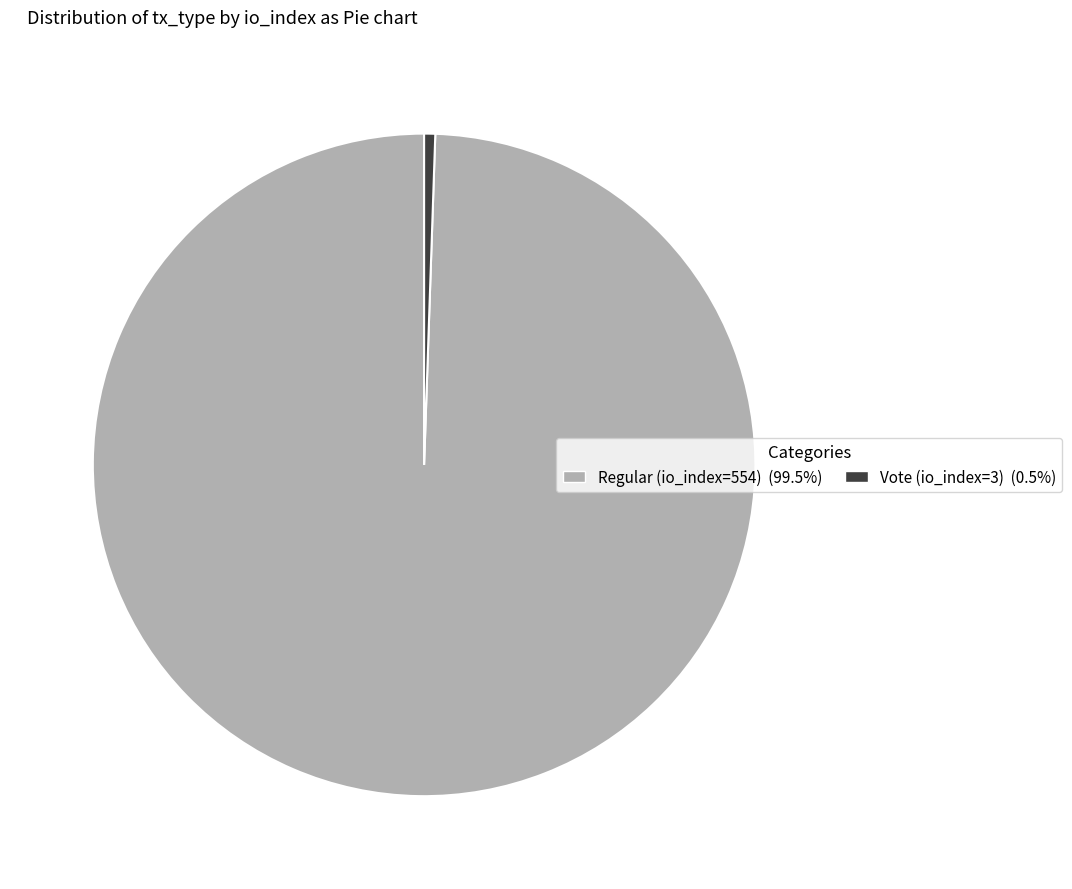

How many segments does this pie chart have?

2